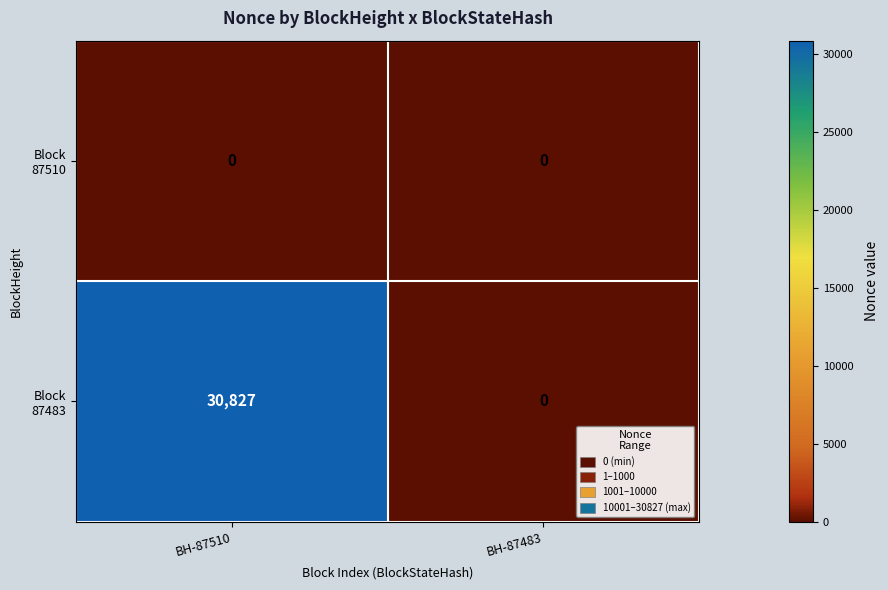

At which category is the sum across all series the highest?

BH-87510